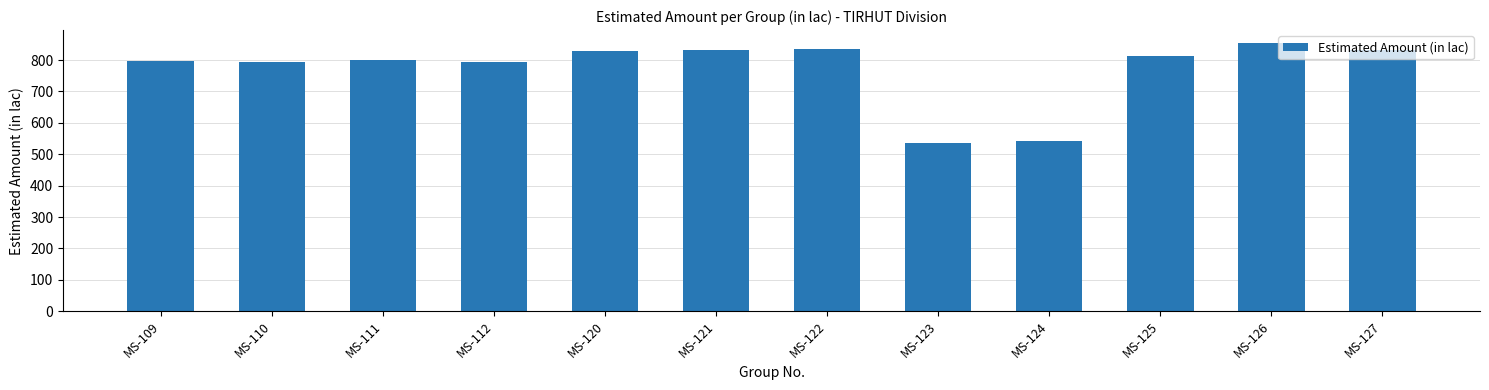

What is the difference between the maximum and minimum values?

316.7